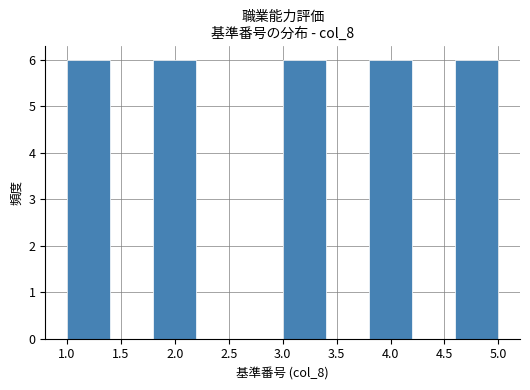

Reading left to right, transcribe this chart: for each bar, give the range it covers on the x-axis and its height. The values are not printed on the chart, so give them approximately, as read against the axis.

1.0 to 1.4: 6
1.4 to 1.8: 0
1.8 to 2.2: 6
2.2 to 2.6: 0
2.6 to 3.0: 0
3.0 to 3.4: 6
3.4 to 3.8: 0
3.8 to 4.2: 6
4.2 to 4.6: 0
4.6 to 5.0: 6